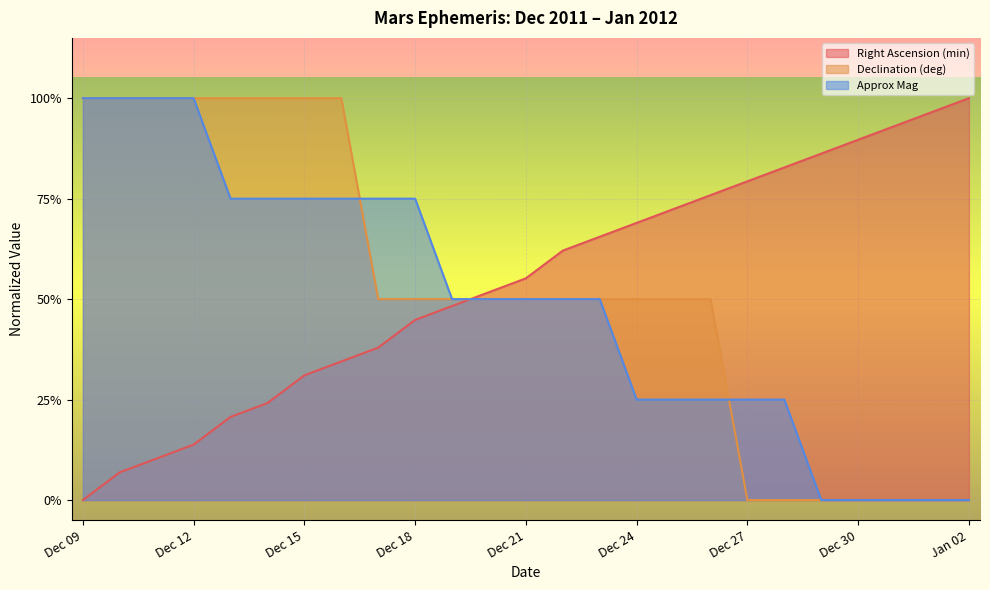

What is the sum of the Right Ascension (min) values at Dec 26 and Dec 14?

1.0